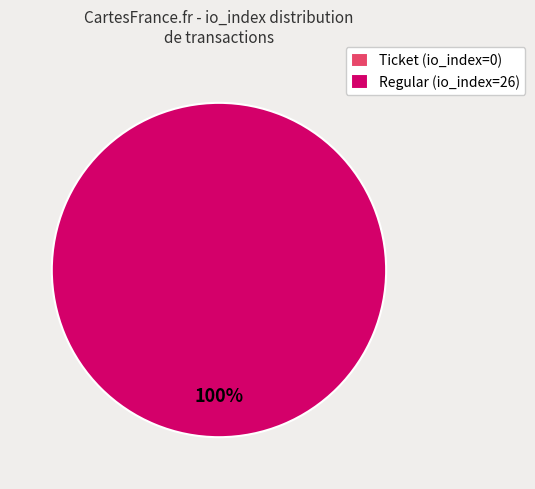

Is it true that Regular (io_index=26) is 100% of the pie?

True